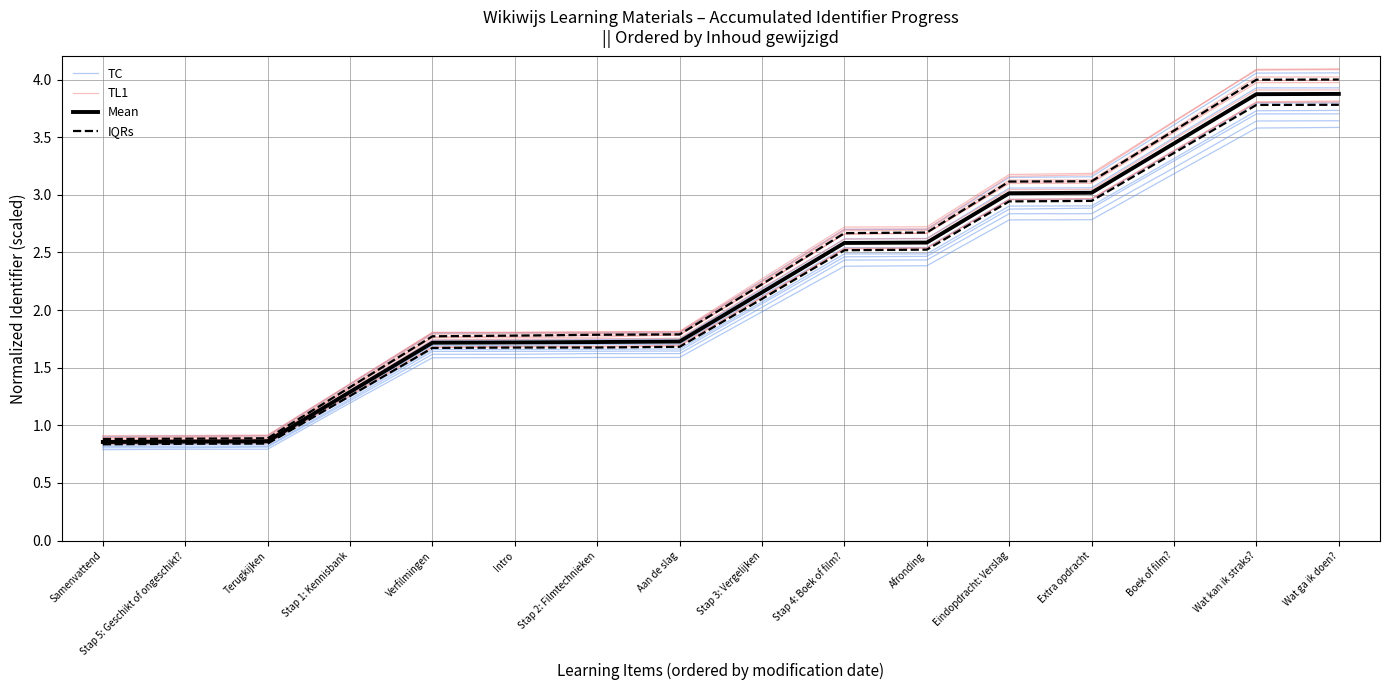

At which category is the sum across all series the highest?

Wat ga ik doen?